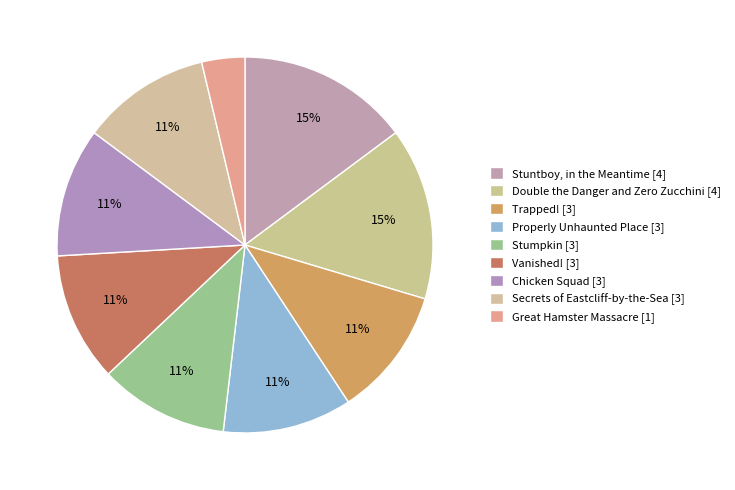

Count the number of slices in the pie.

9